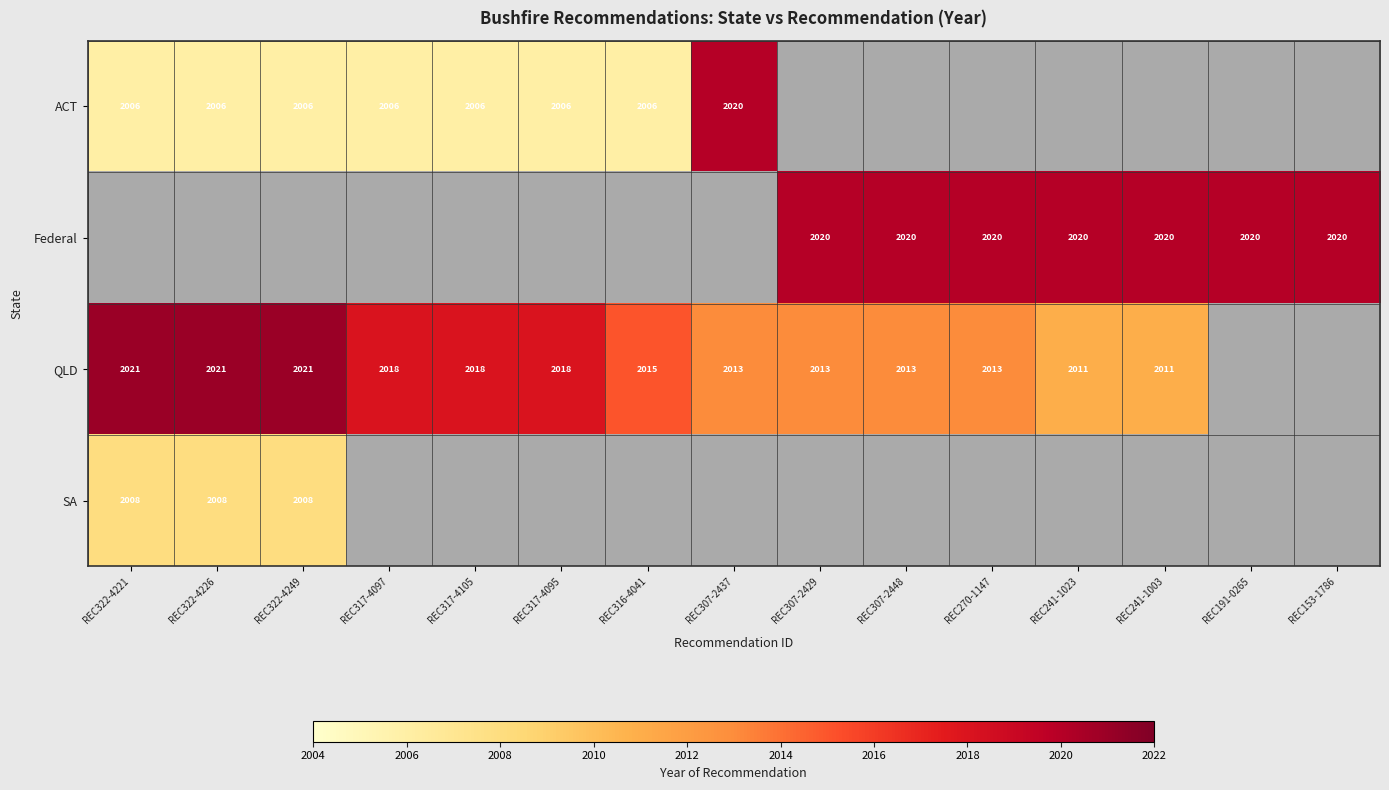

The value of ACT at REC322-4221 is 3500. True or false?

False